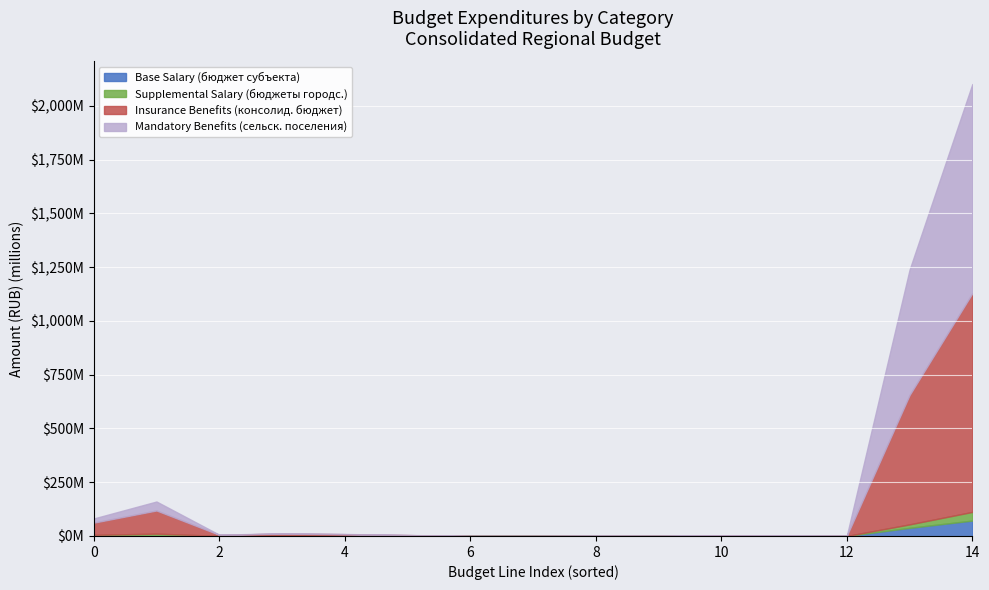

The value of Base Salary (бюджет субъекта) at 200 is -35826605.4. True or false?

False